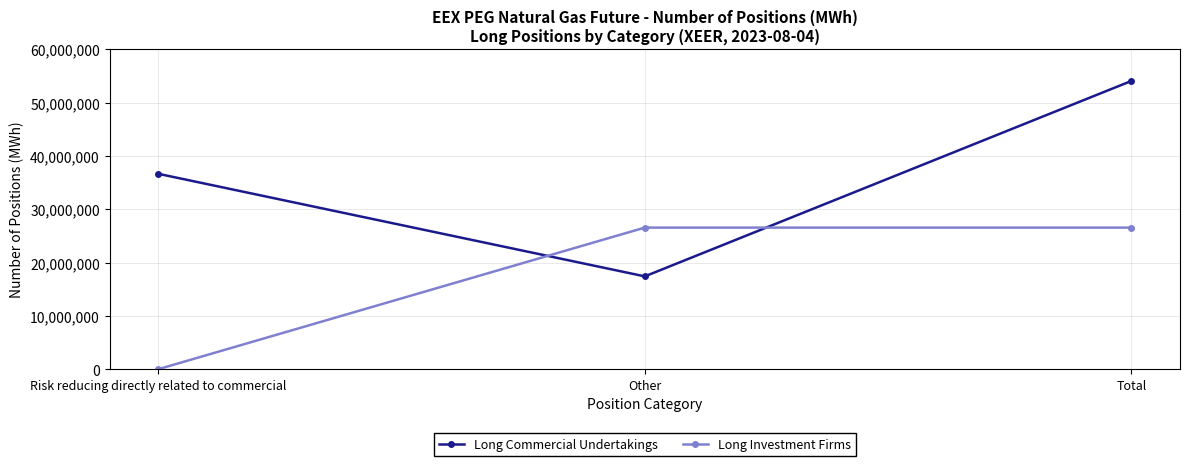

How many values in the Long Investment Firms series are below 26569739?

1